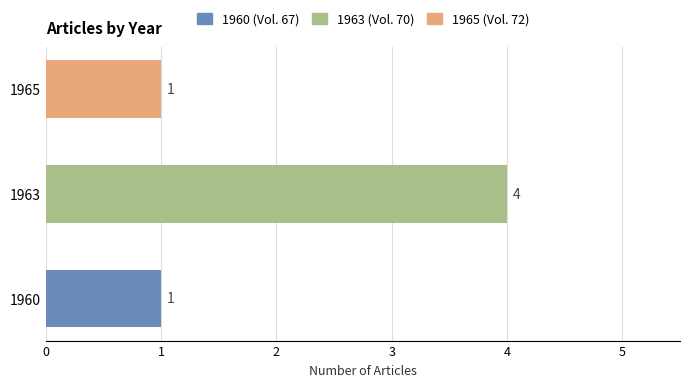

What is the difference between the maximum and second lowest values?

3